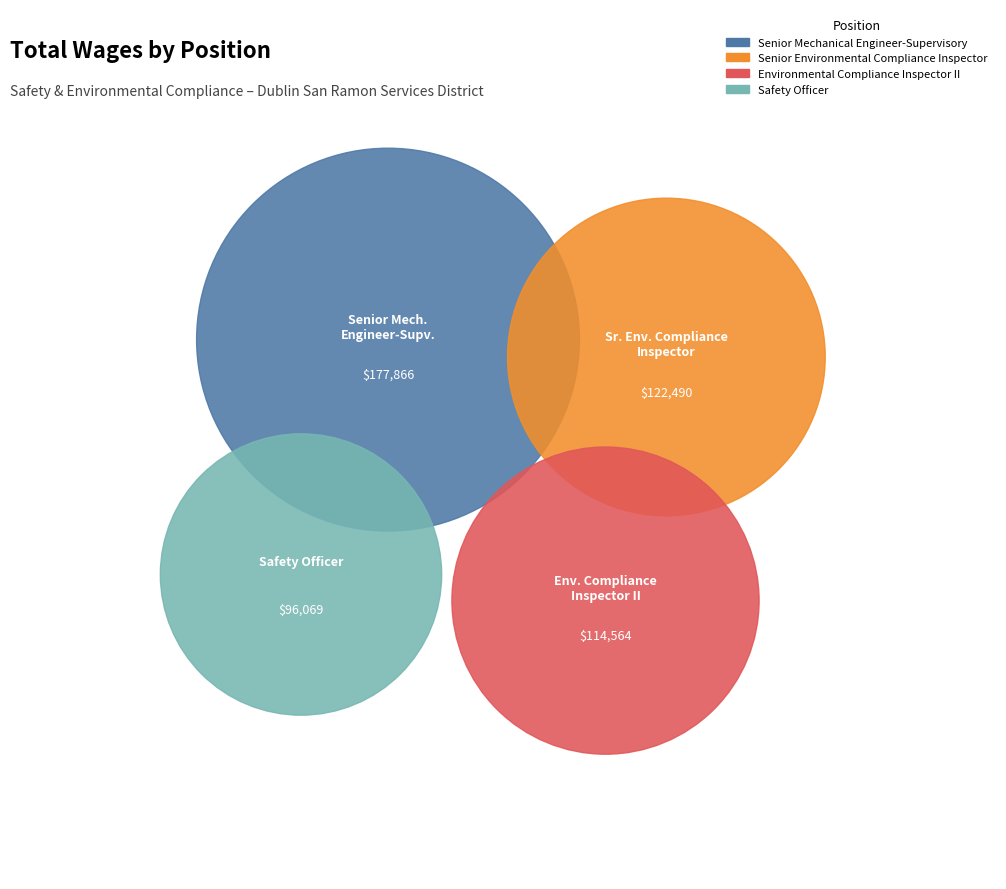

Which category has the biggest portion of the pie?

Senior Mechanical Engineer-Supervisory